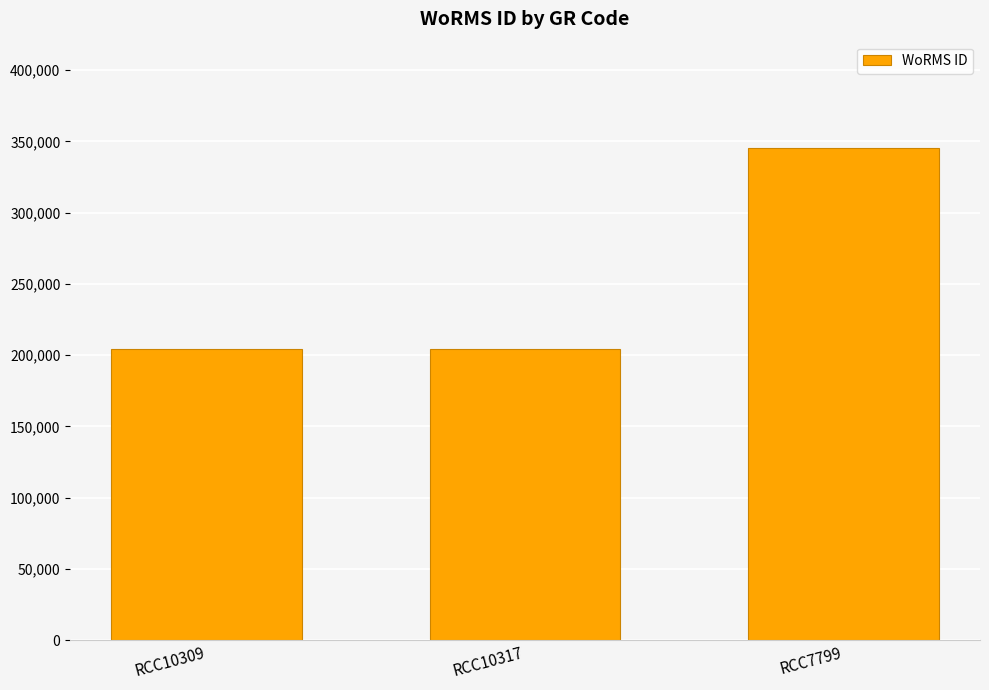

What is the smallest value displayed?

204228